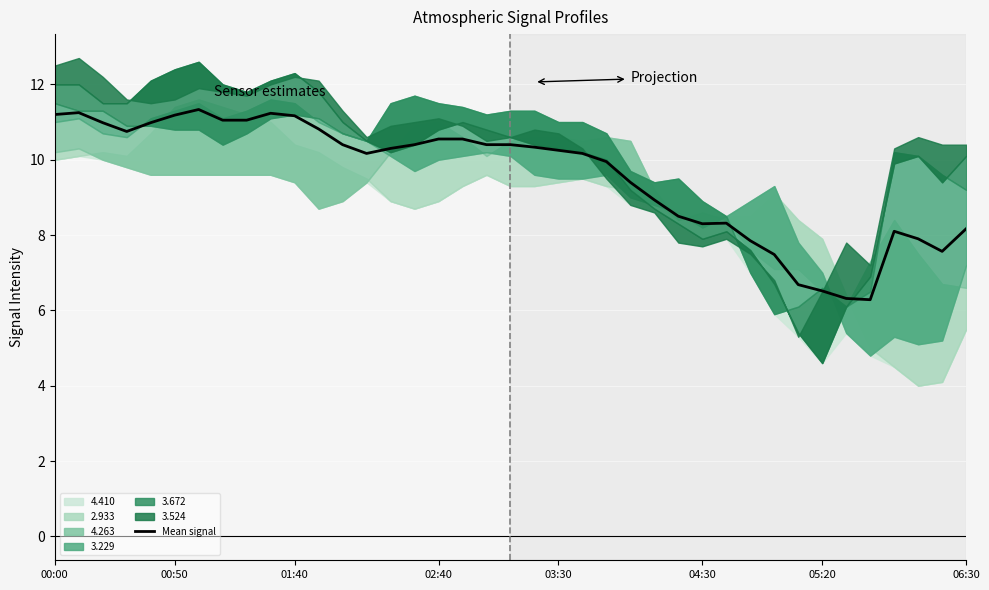

The value at 22 is 3.2. True or false?

False